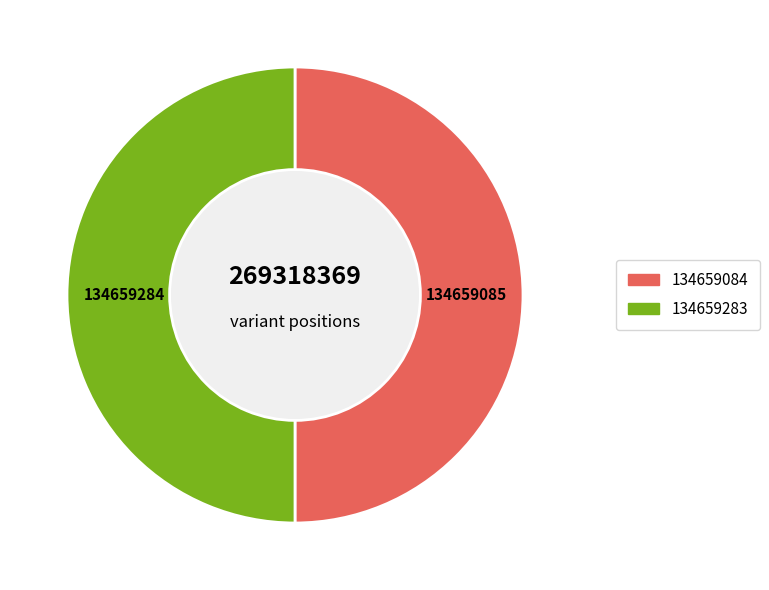

What is the ratio of the value at 134659084 to the value at 134659283?

1.0